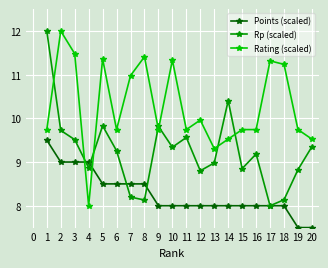

Is the value of Rating (scaled) at 13 greater than the value of Points (scaled) at 5?

Yes